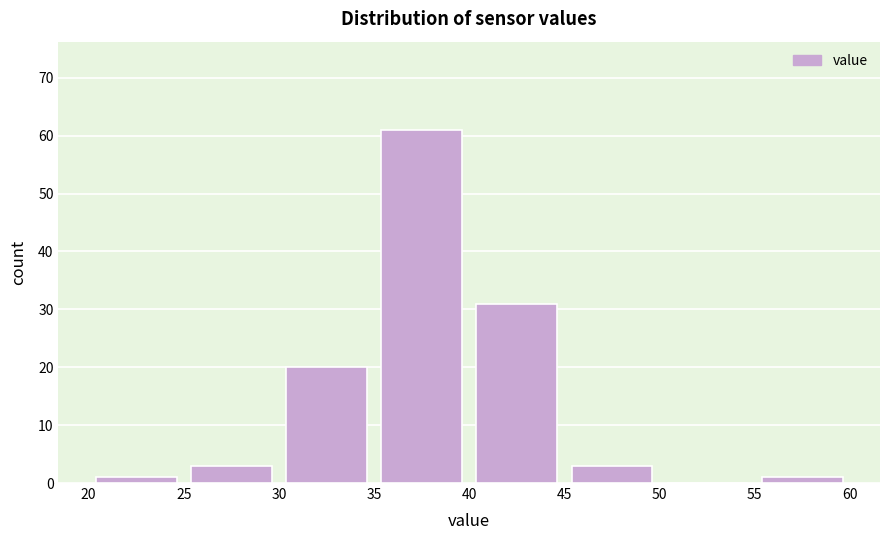

Reading left to right, list every bar in this chart as the range it spans on the x-axis followed by its height. The values are not printed on the chart, so give them approximately, as read against the axis.

20 to 25: 1
25 to 30: 3
30 to 35: 20
35 to 40: 61
40 to 45: 31
45 to 50: 3
50 to 55: 0
55 to 60: 1